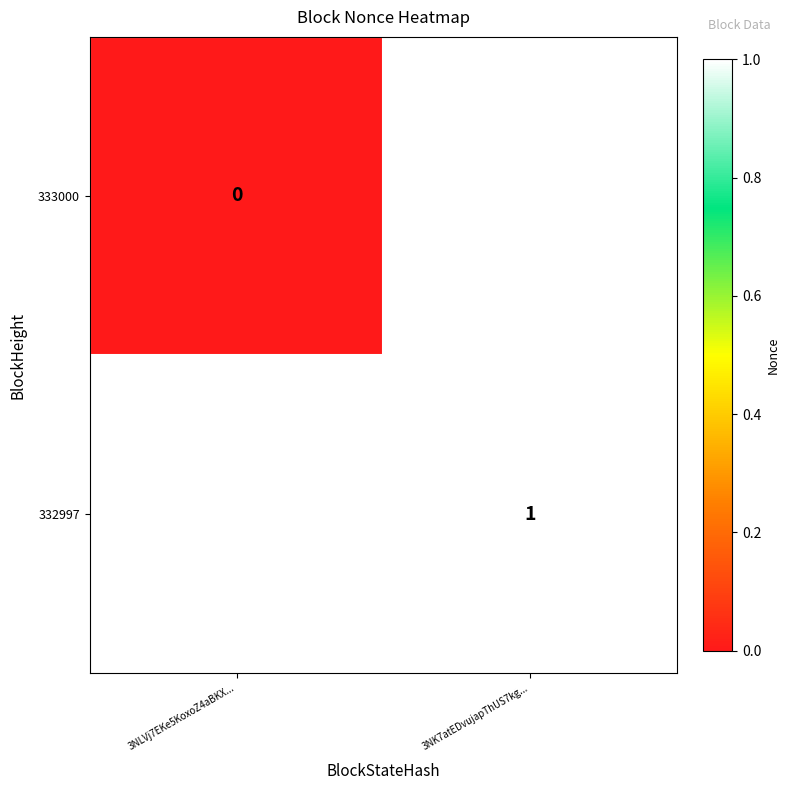

Is it true that 332997 equals 2 at 3NK7atEDvujapThUS7kg...?

False